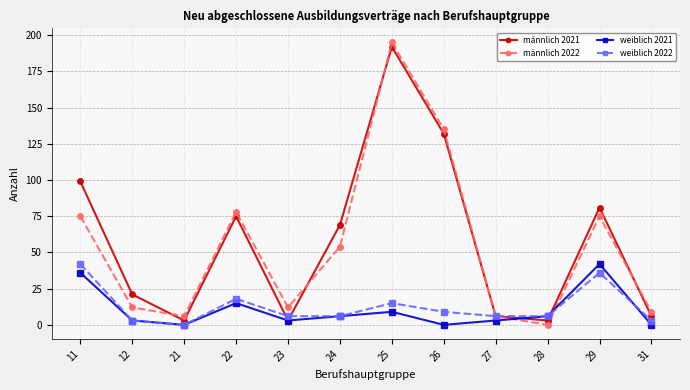

Reading left to right, list all the values displayed in this chart.

männlich 2021: 11=99	12=21	21=3	22=75	23=3	24=69	25=192	26=132	27=6	28=3	29=81	31=6
männlich 2022: 11=75	12=12	21=6	22=78	23=12	24=54	25=195	26=135	27=6	28=0	29=75	31=9
weiblich 2021: 11=36	12=3	21=0	22=15	23=3	24=6	25=9	26=0	27=3	28=6	29=42	31=0
weiblich 2022: 11=42	12=3	21=0	22=18	23=6	24=6	25=15	26=9	27=6	28=6	29=36	31=3